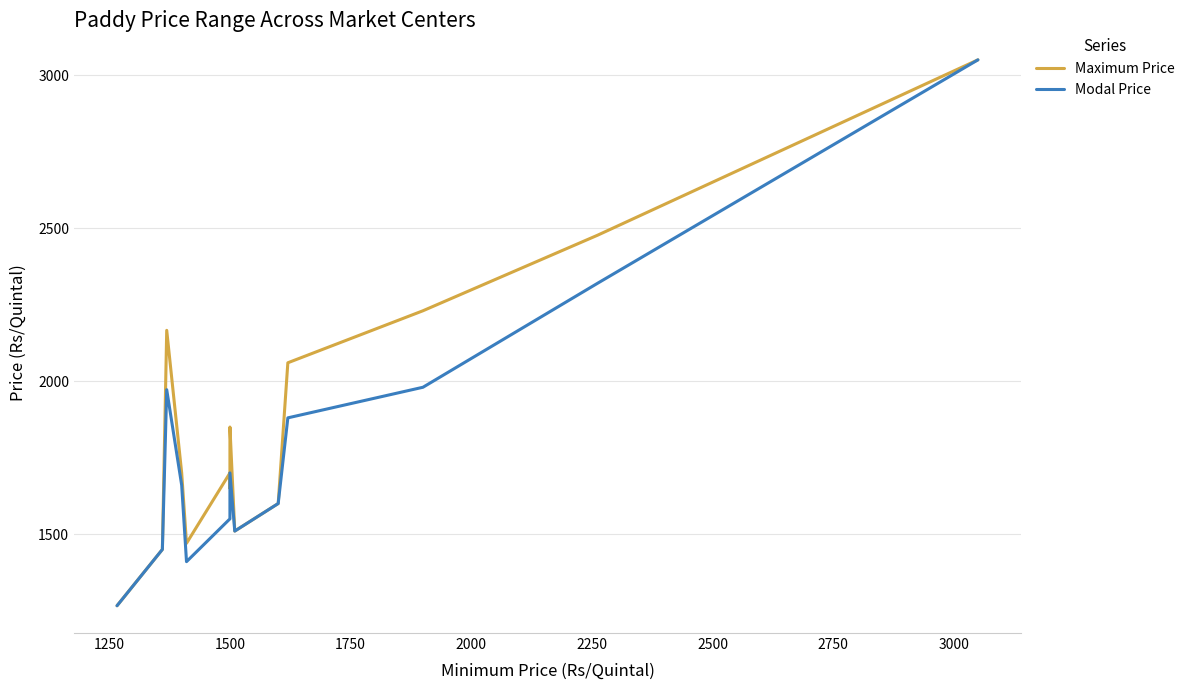

At how many categories does at least one series exceed 1414?

15